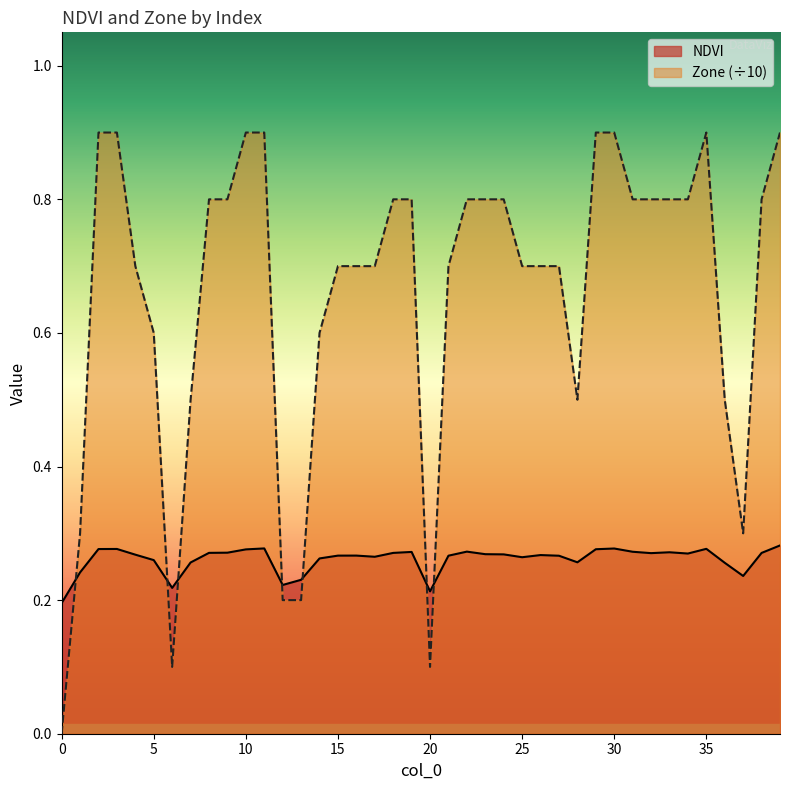

At how many categories does at least one series exceed 0?

40